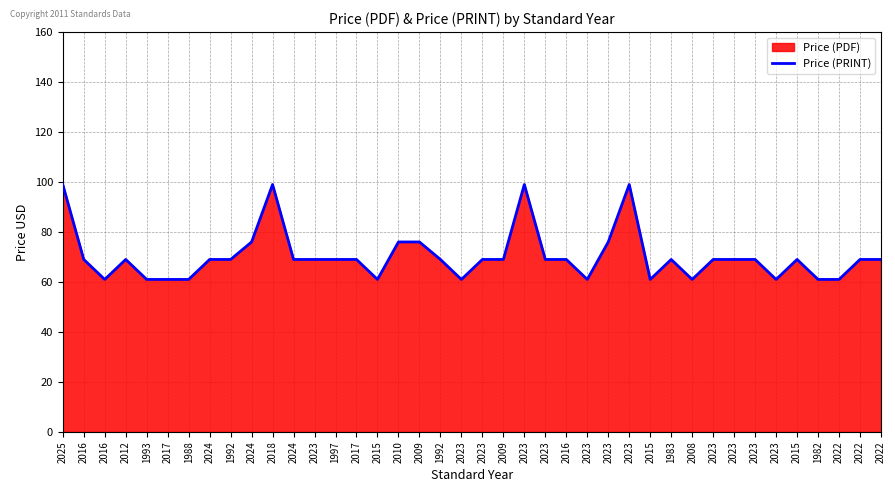

Which has a higher value, 2023 or 2023?

2023